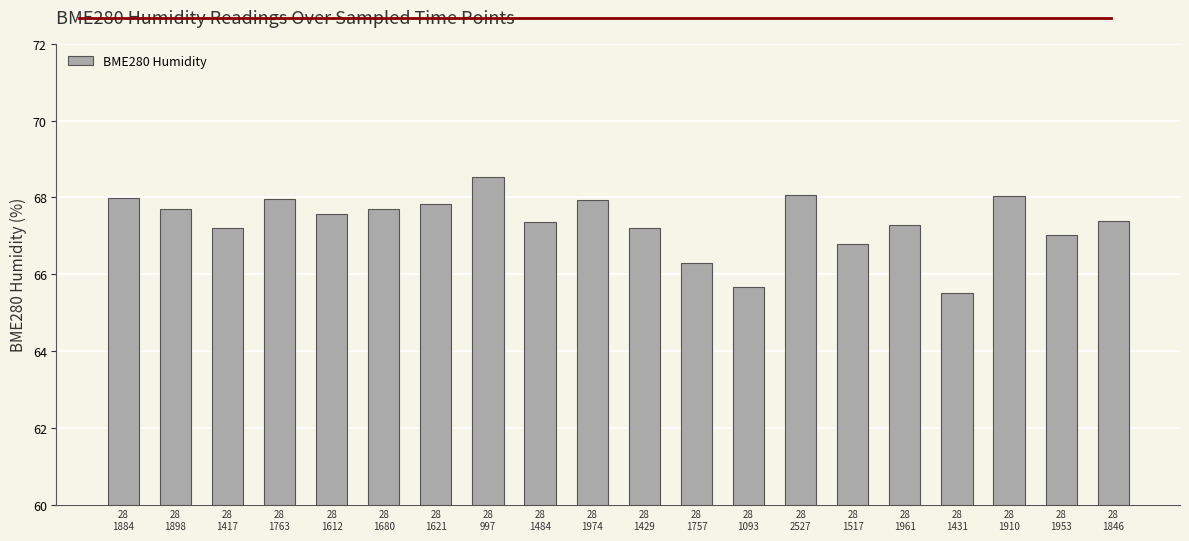

Is it true that the value at 28
1093 is 65.7?

True